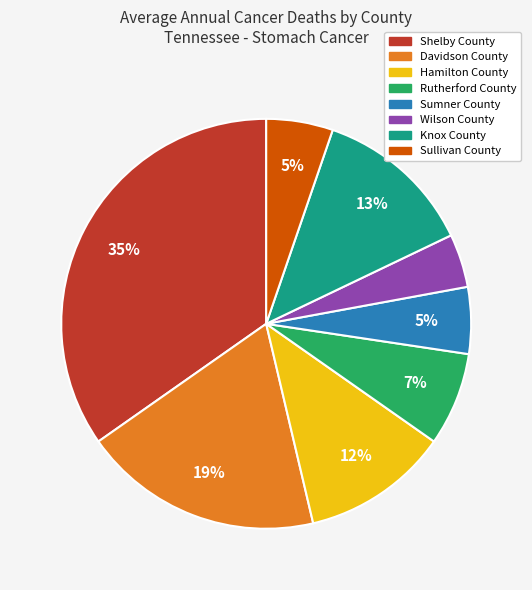

To the nearest percent, what is the difference between the Knox County and Davidson County slice percentages?

6%